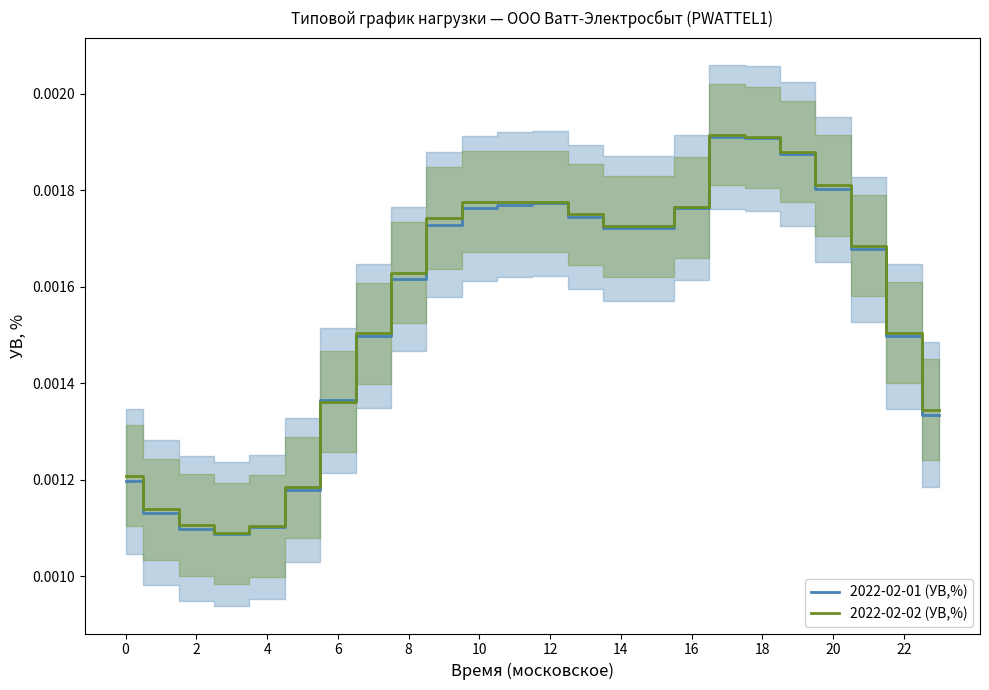

Reading left to right, transcribe all the data shown in this chart.

2022-02-01 (УВ,%): 0.0	0.0	0.0	0.0	0.0	0.0	0.0	0.0	0.0	0.0	0.0	0.0	0.0	0.0	0.0	0.0	0.0	0.0	0.0	0.0	0.0	0.0	0.0	0.0
2022-02-02 (УВ,%): 0.0	0.0	0.0	0.0	0.0	0.0	0.0	0.0	0.0	0.0	0.0	0.0	0.0	0.0	0.0	0.0	0.0	0.0	0.0	0.0	0.0	0.0	0.0	0.0